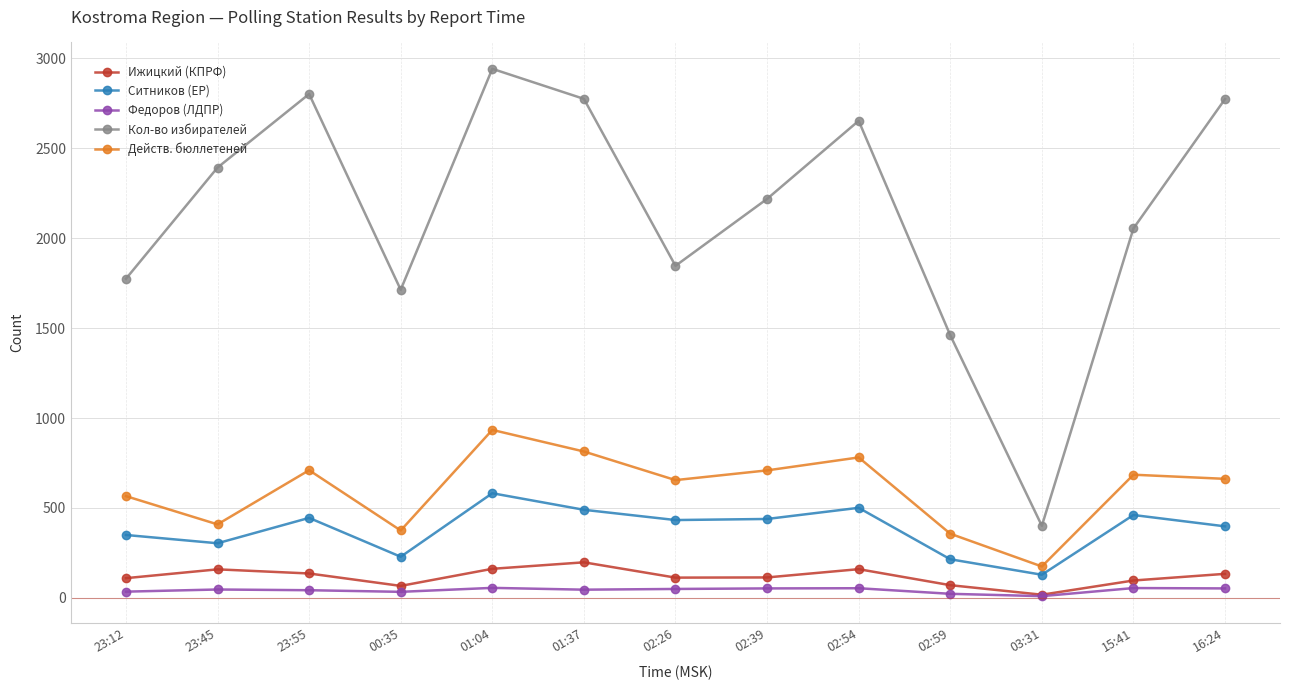

True or false: Ситников (ЕР) has a value of 640 at 15:41.

False